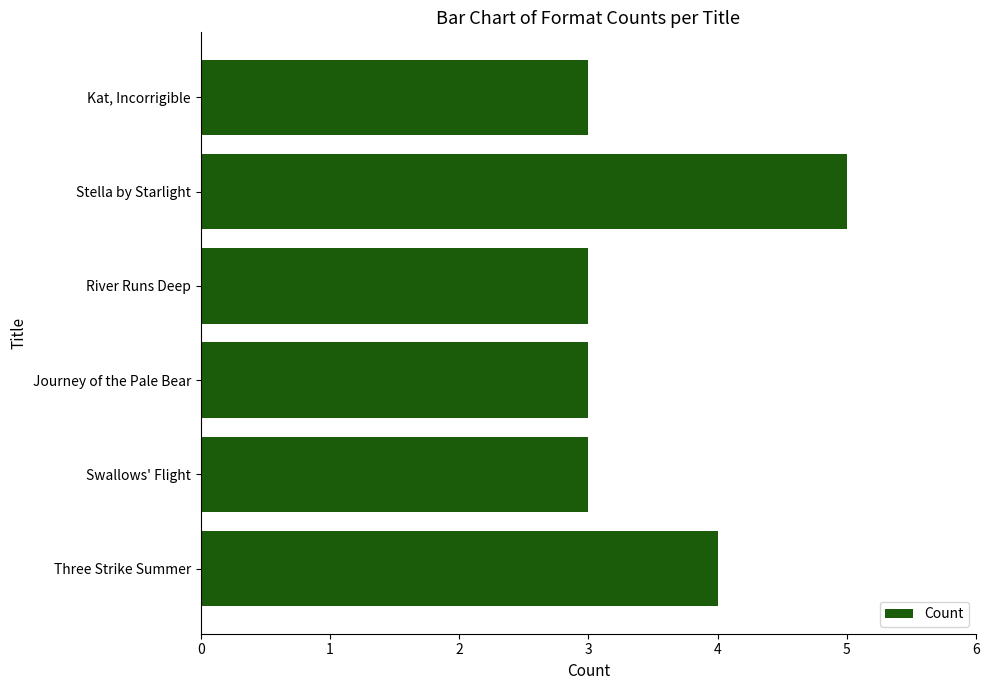

Read the value at Journey of the Pale Bear.

3